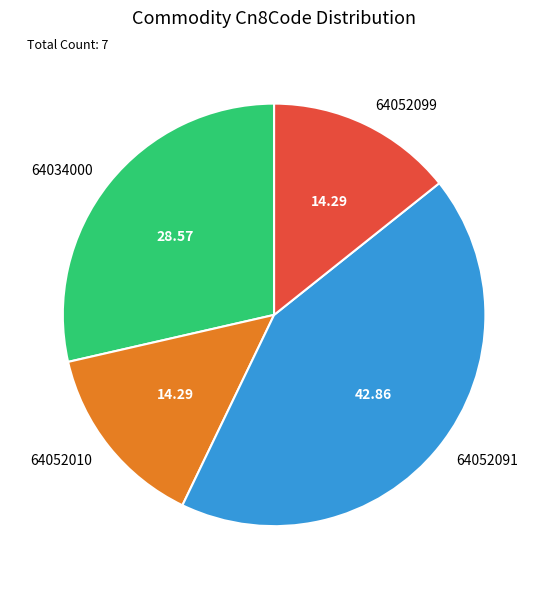

Combined, do 64034000 and 64052099 account for over 50%?

No